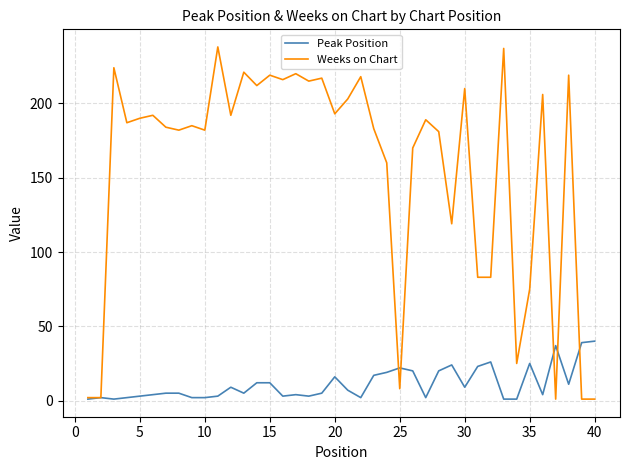

What is the difference between the maximum and second lowest values in the Peak Position series?

39